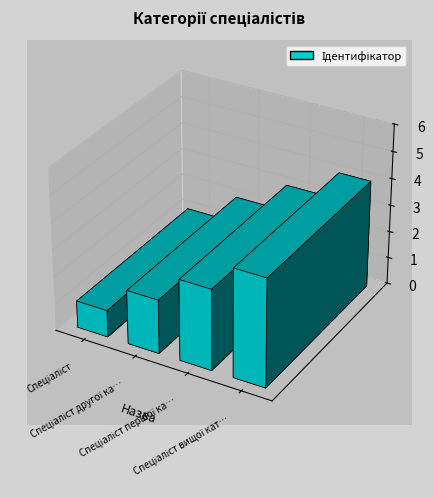

The value at Спеціаліст другої категорії is 2. True or false?

True